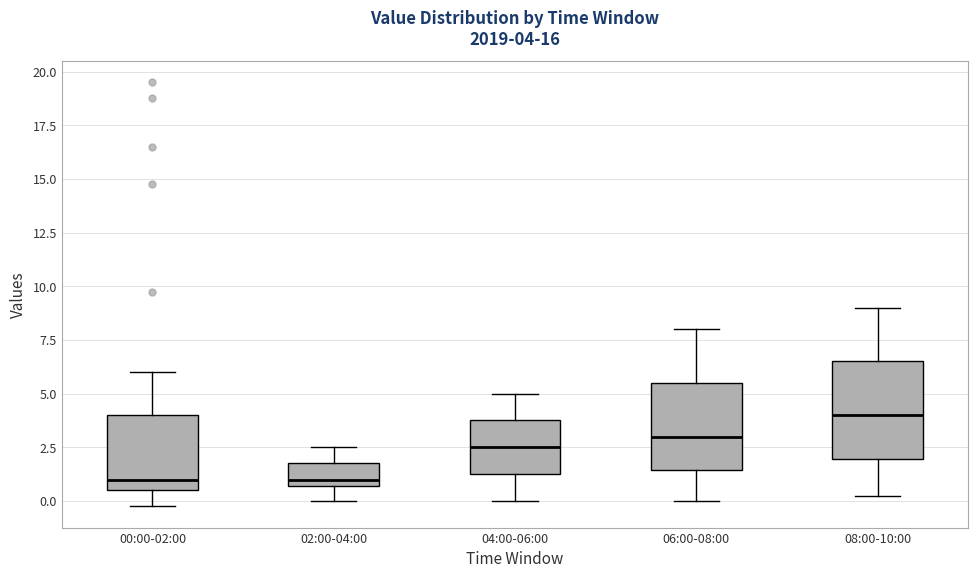

Which box is the tallest, from its lower edge to its upper edge?

08:00-10:00